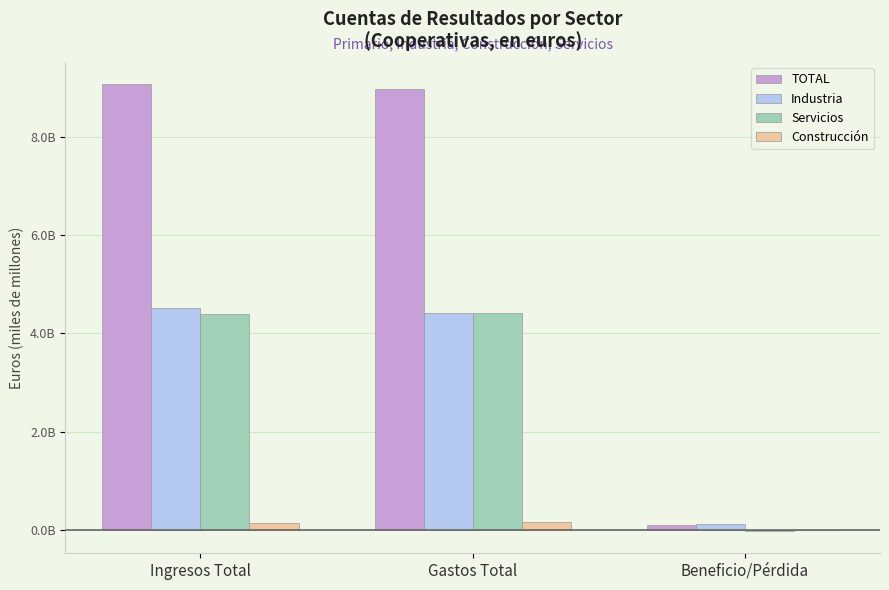

What are all the series names shown in the legend?

TOTAL, Industria, Servicios, Construcción